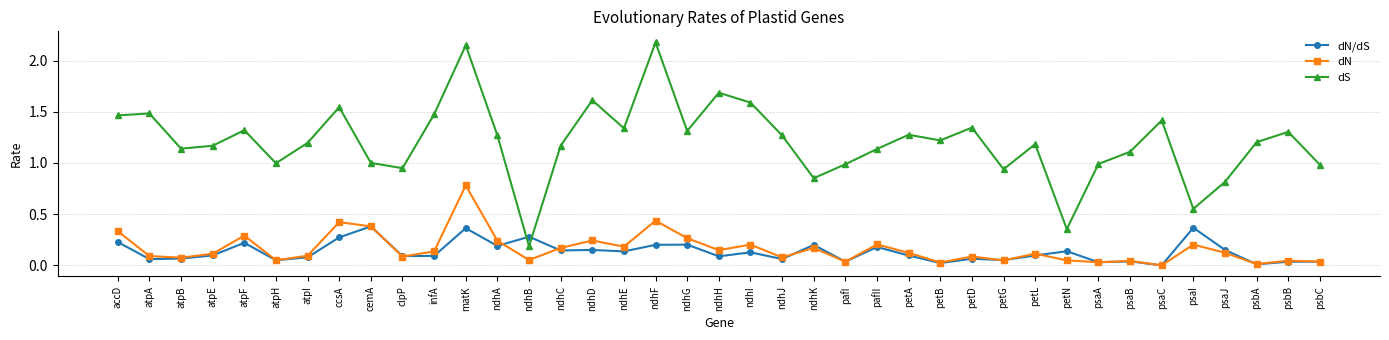

True or false: dS and dN cross at least once.

False